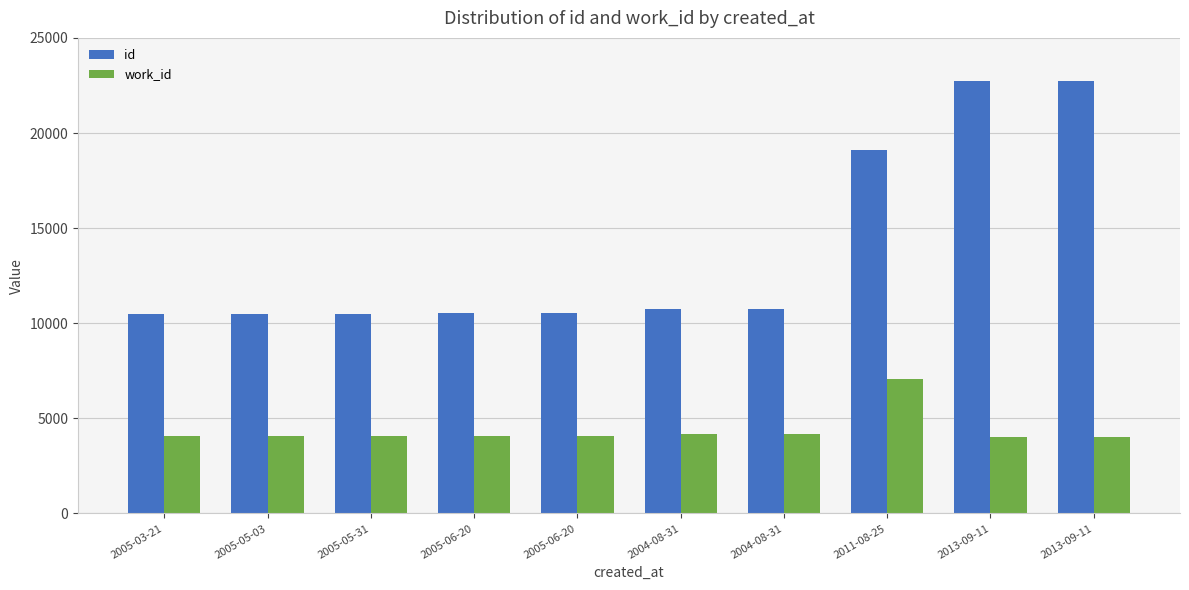

List the labels in order of id value, smallest first.

2005-03-21, 2005-05-03, 2005-05-31, 2005-06-20, 2005-06-20, 2004-08-31, 2004-08-31, 2011-08-25, 2013-09-11, 2013-09-11